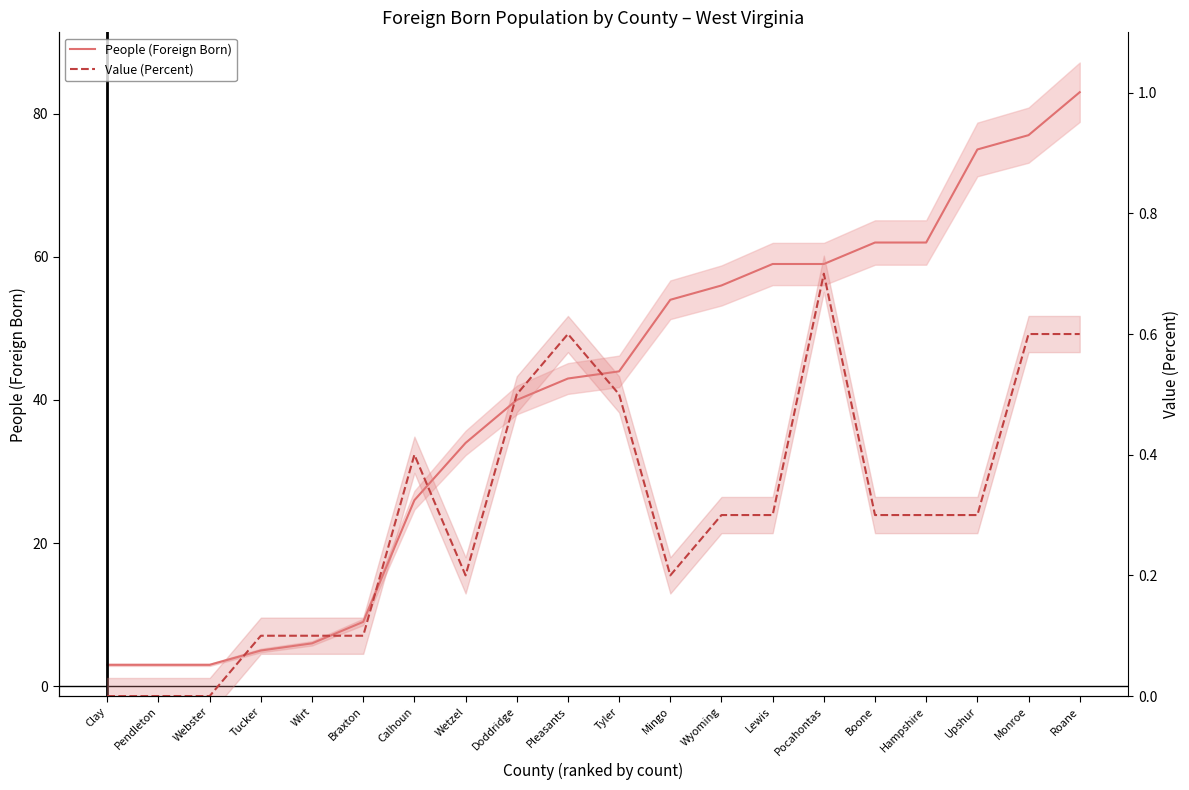

Rank the series by their average value, from lowest to highest.

Value (Percent), People (Foreign Born)